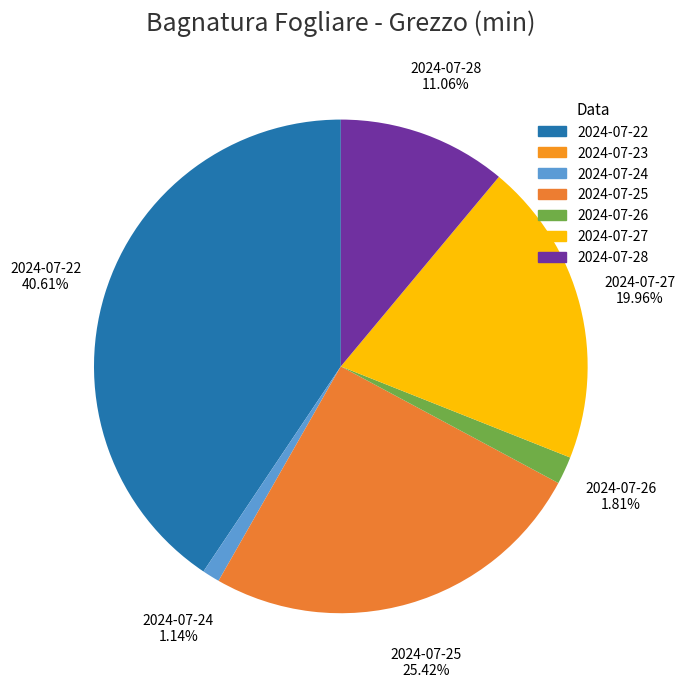

To the nearest percent, what is the average slice percentage?

14%